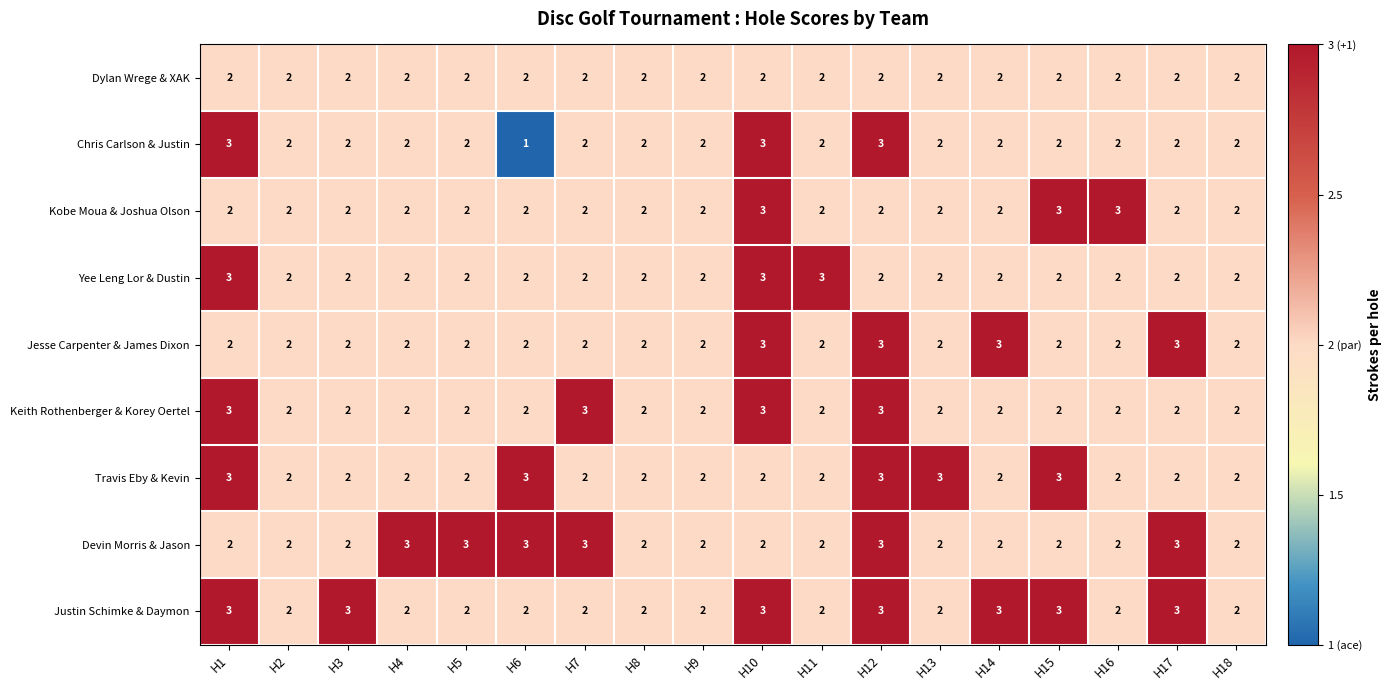

What is the sum of the Dylan Wrege & XAK values at H16 and H12?

4